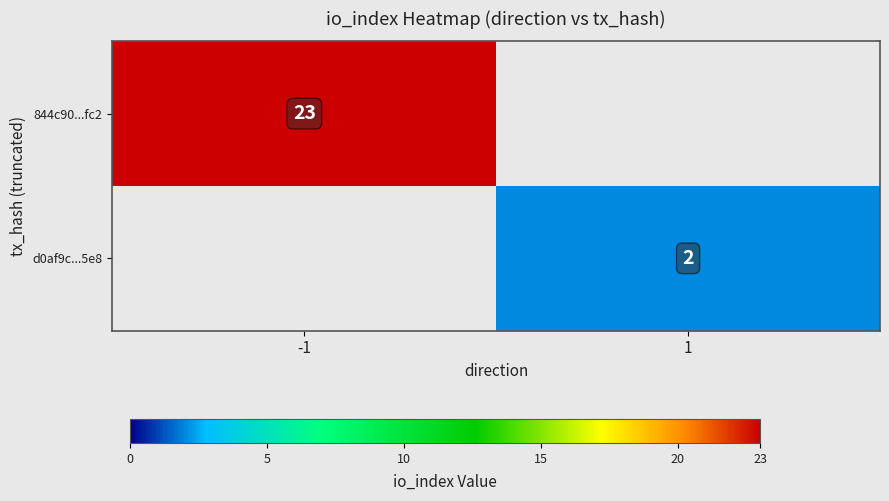

Is it true that 844c90...fc2 equals 23 at -1?

True